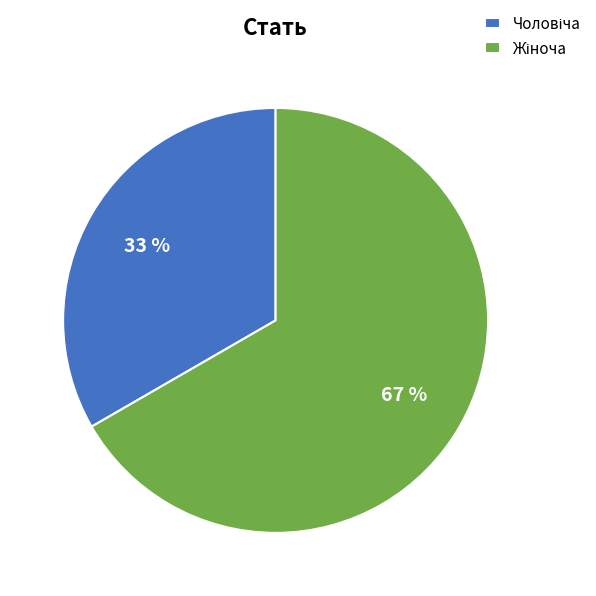

To the nearest percent, what is the average slice percentage?

50%